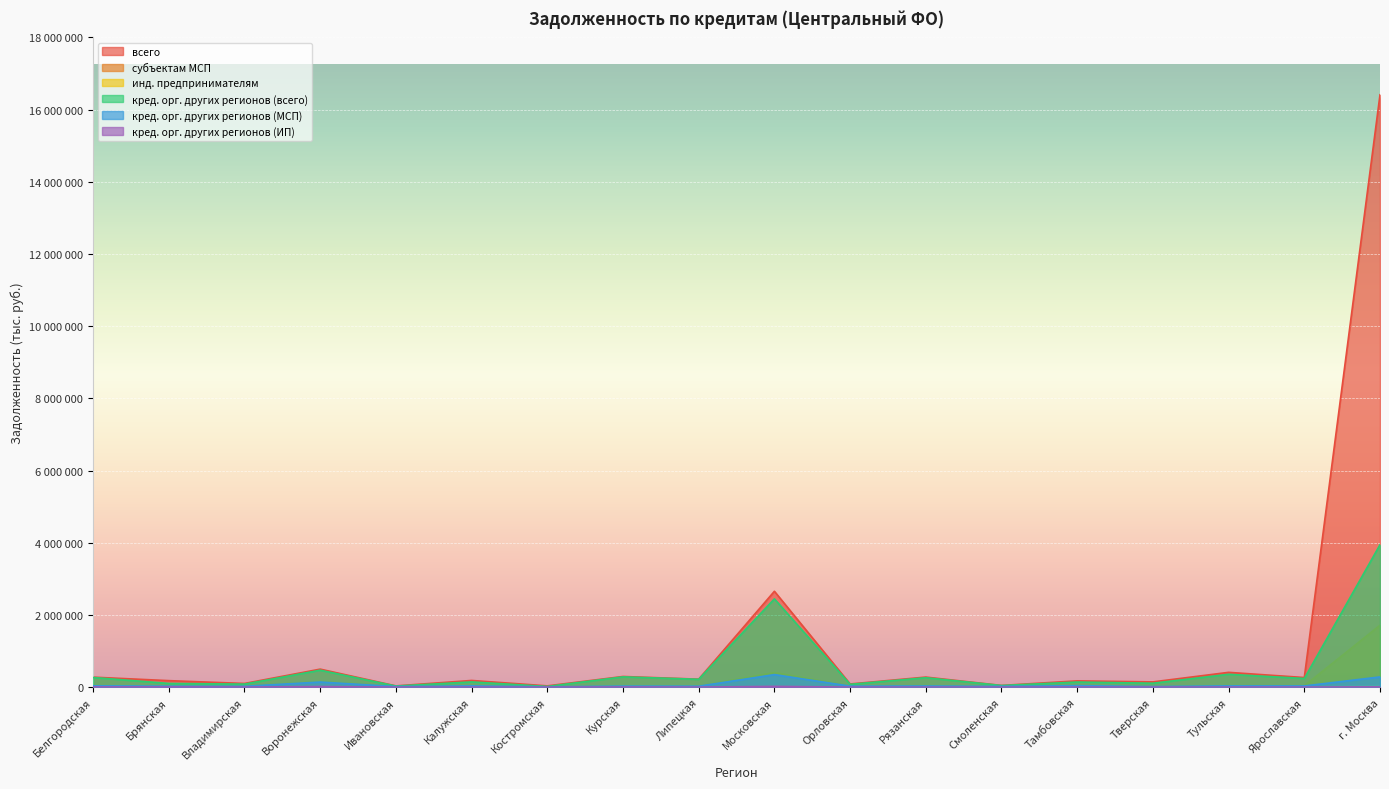

Count the number of data series in this chart.

6